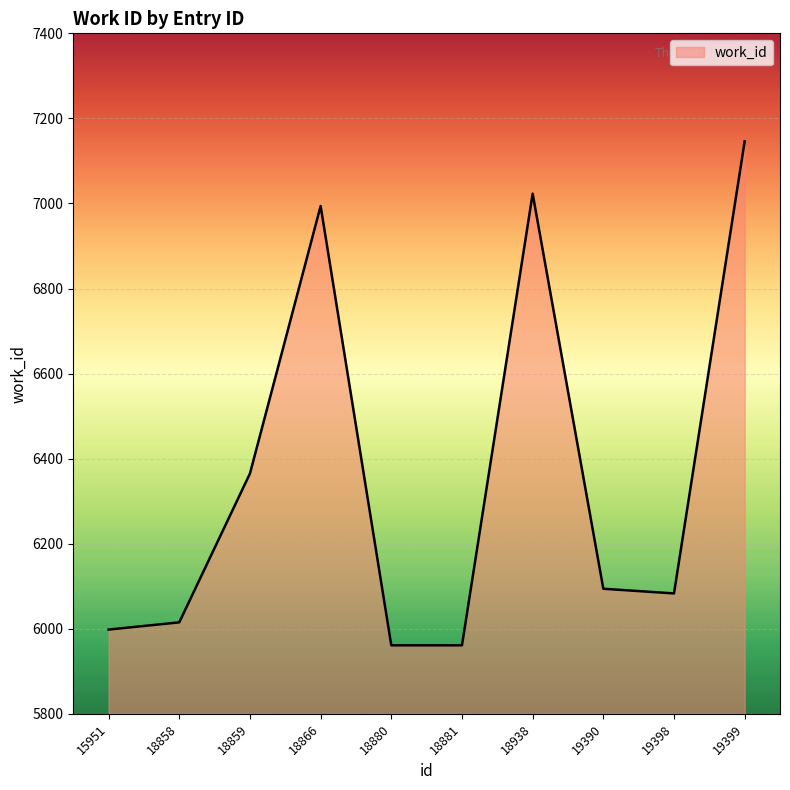

At which category does the data reach its first local peak?

18866